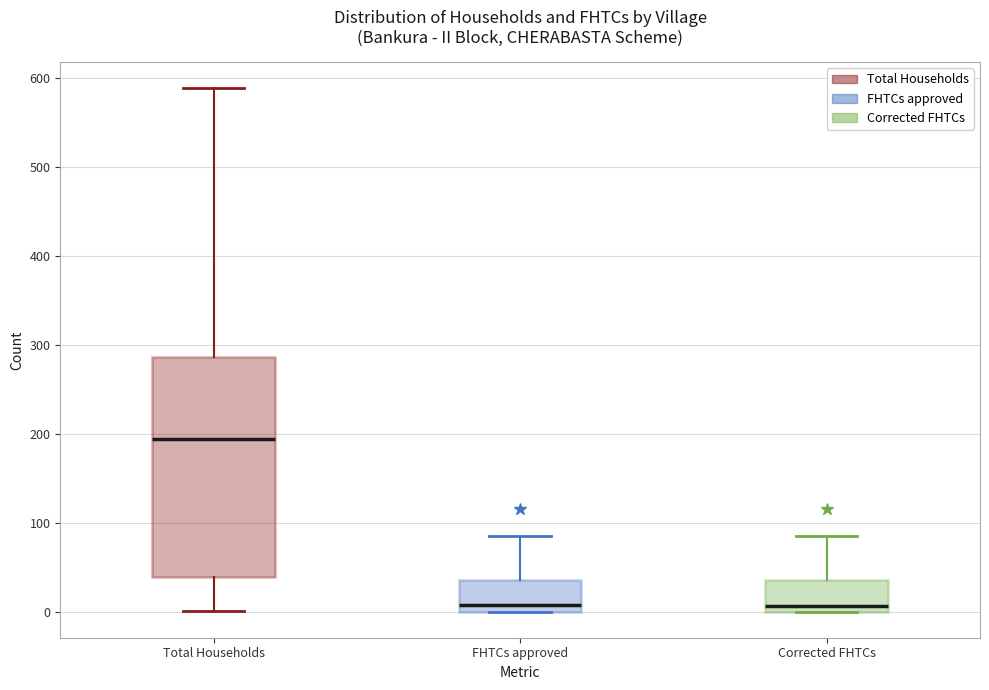

Reading left to right, transcribe this box plot: for each box, give where its median line is, the range the box spans, and where its two whiskers end, as read against the y-axis. The values are not printed on the chart, so give them approximately, as read against the axis.

Total Households: median 190, box 40 to 290, whiskers 0 to 590
FHTCs approved: median 10, box 0 to 40, whiskers 0 to 90
Corrected FHTCs: median 10, box 0 to 40, whiskers 0 to 90